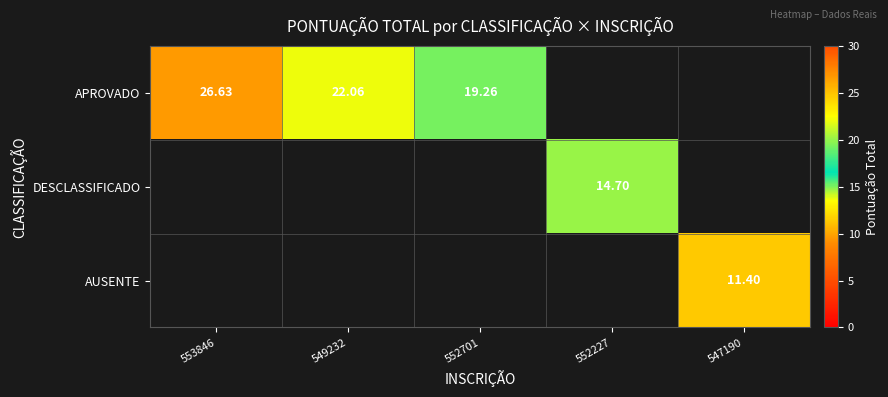

Is the value of DESCLASSIFICADO at 547190 greater than the value of APROVADO at 553846?

No